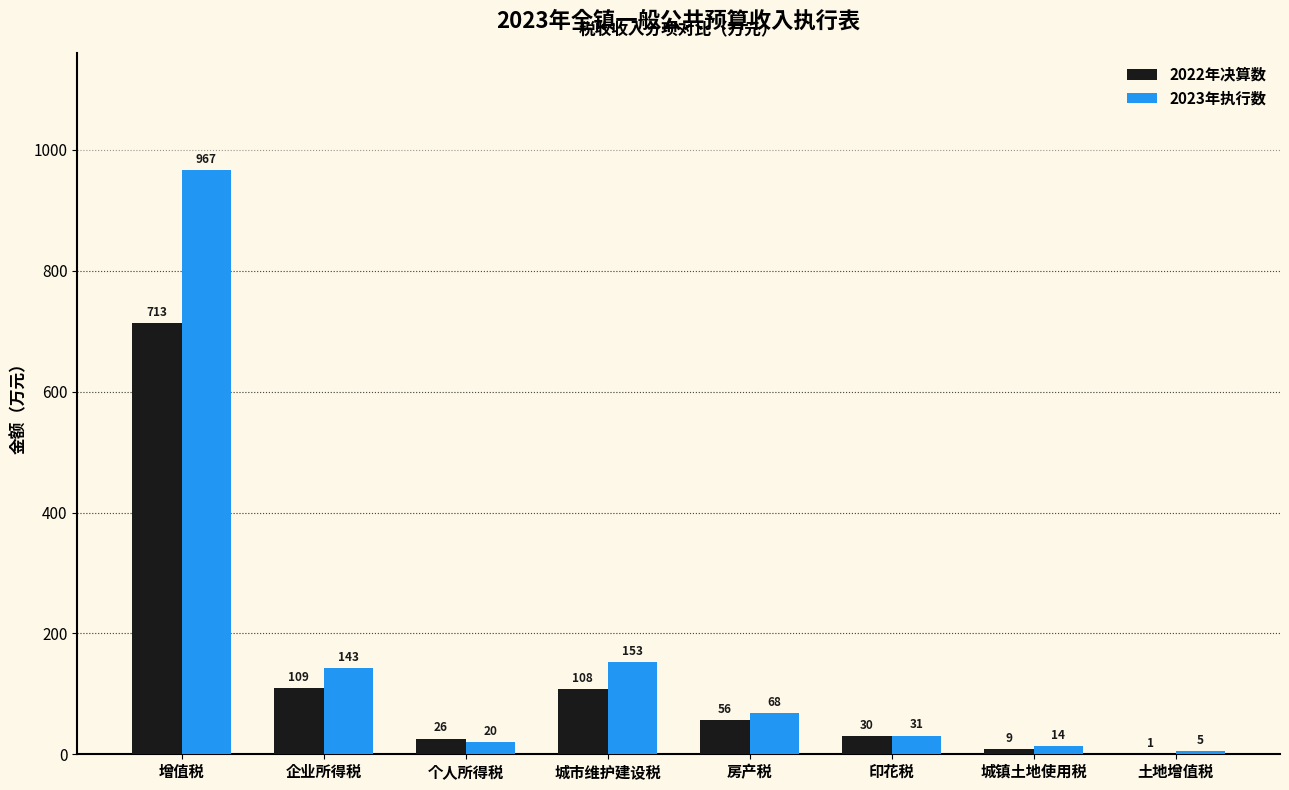

What is the highest value of the 2022年决算数 series?

713